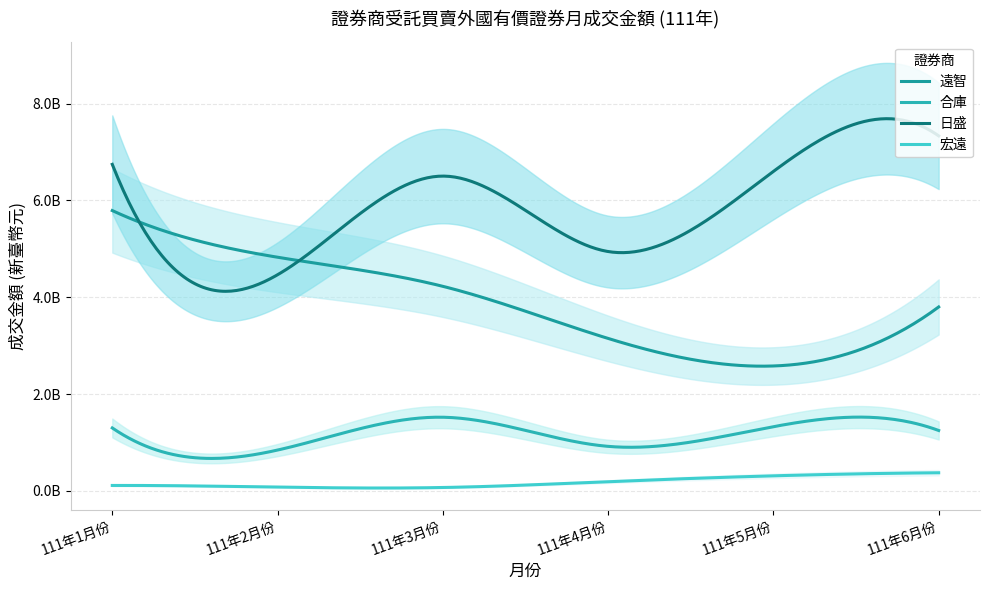

At which category is the sum across all series the highest?

111年1月份